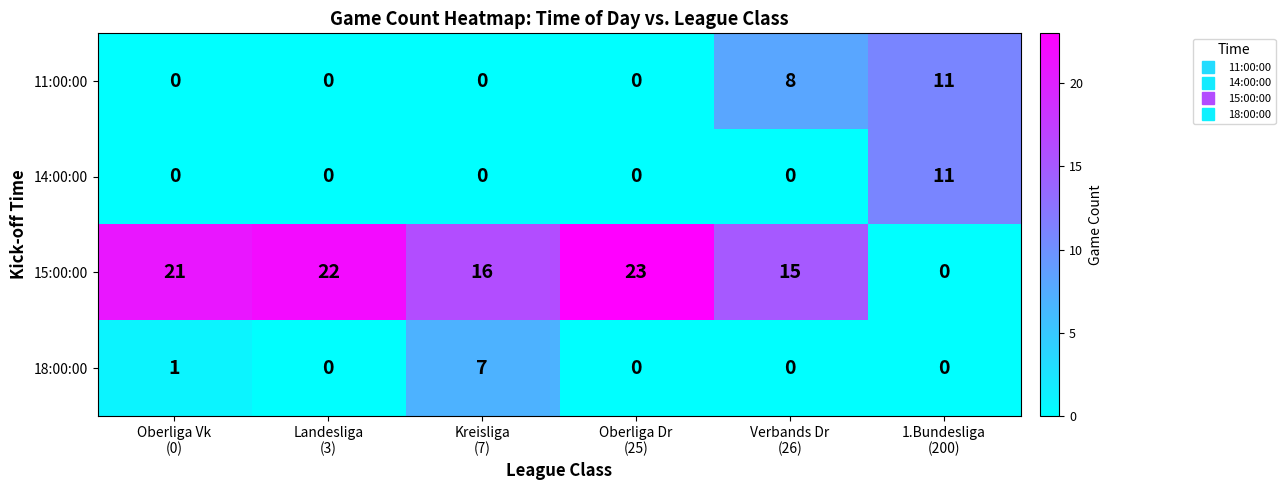

Which series has the largest range (max minus min)?

15:00:00